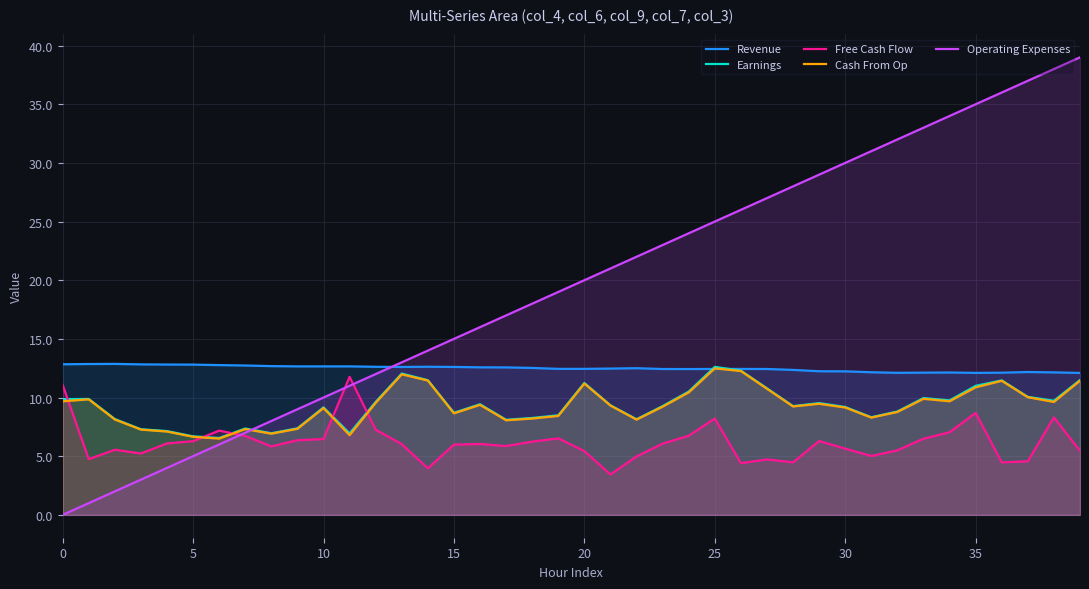

How many values in the Earnings series are below 9?

16